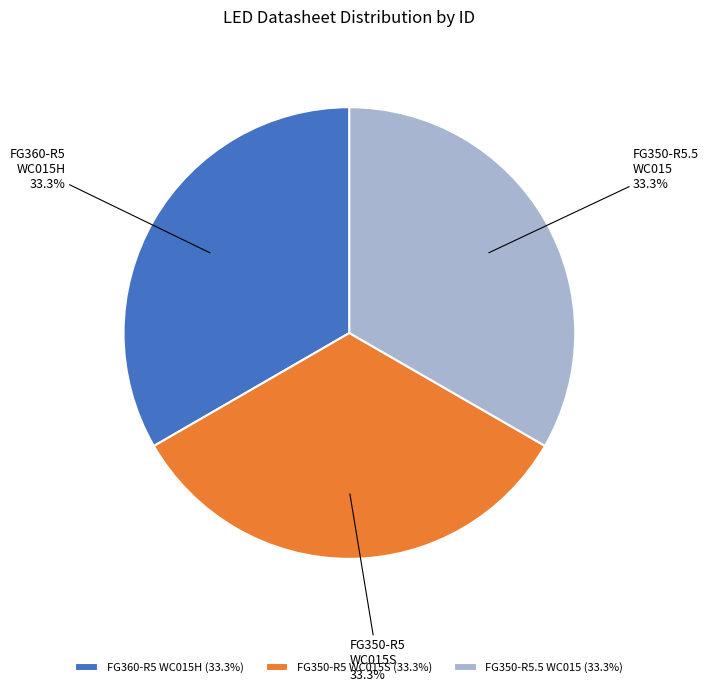

Combined, do FG350-R5.5 WC015 and FG360-R5 WC015H account for over 50%?

Yes